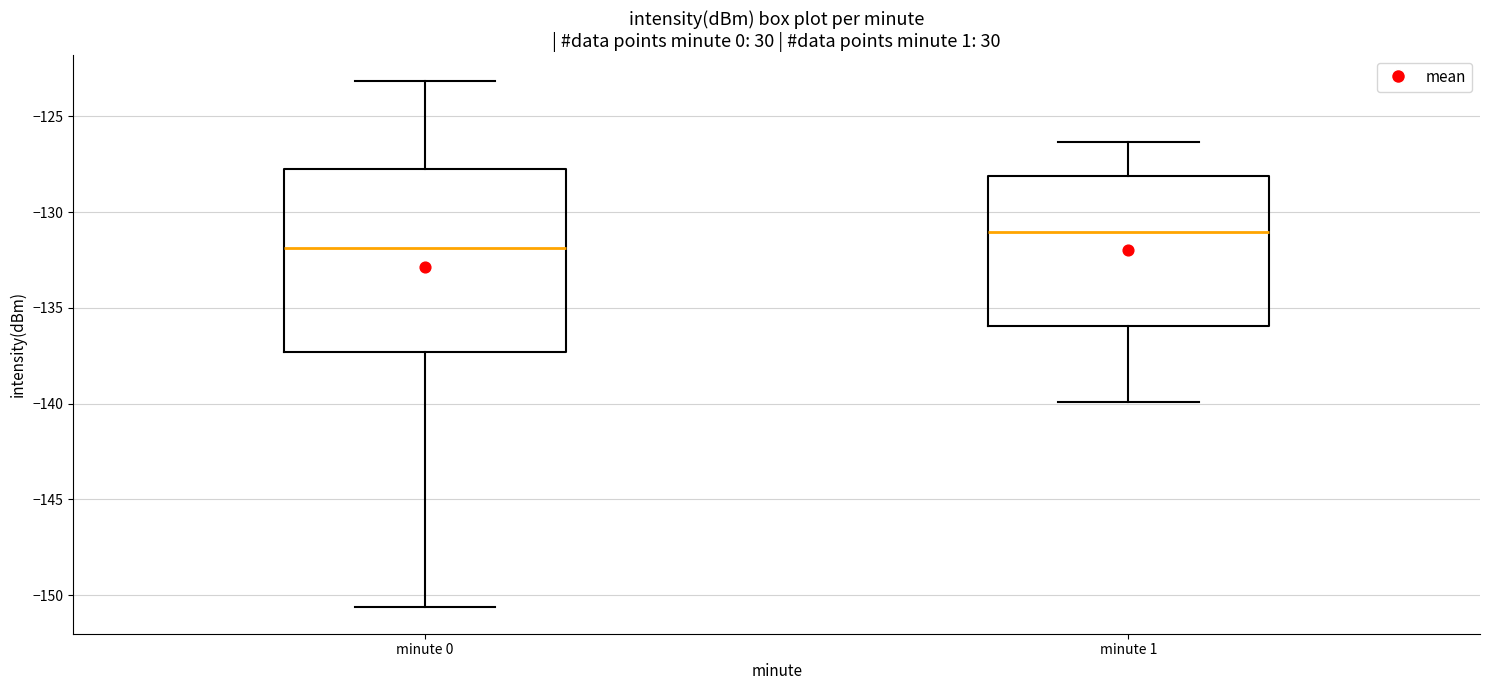

Which box is the tallest, from its lower edge to its upper edge?

minute 0